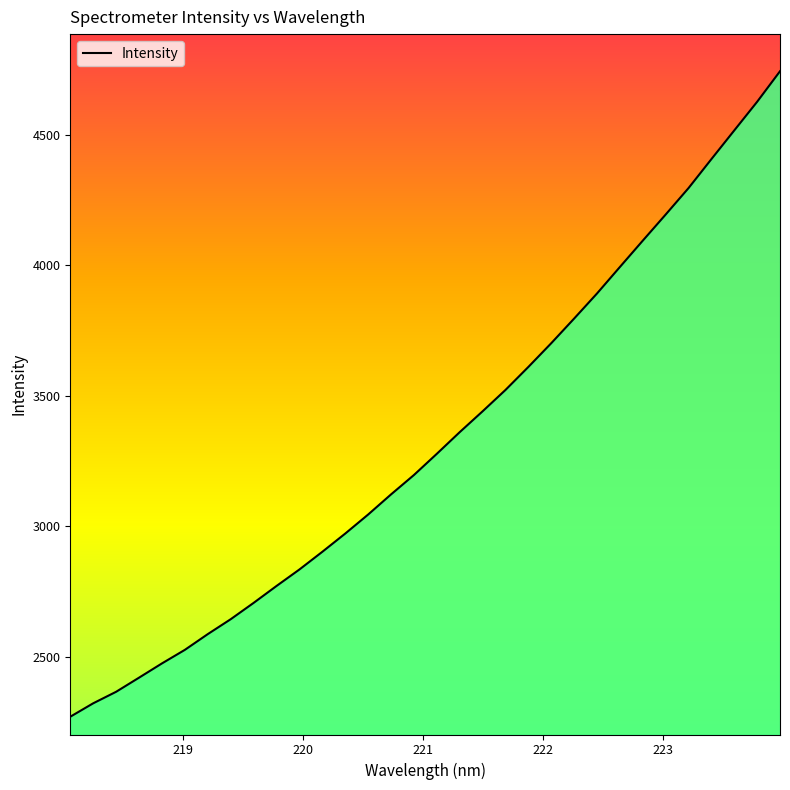

What is the difference between the maximum and minimum values?

2472.7